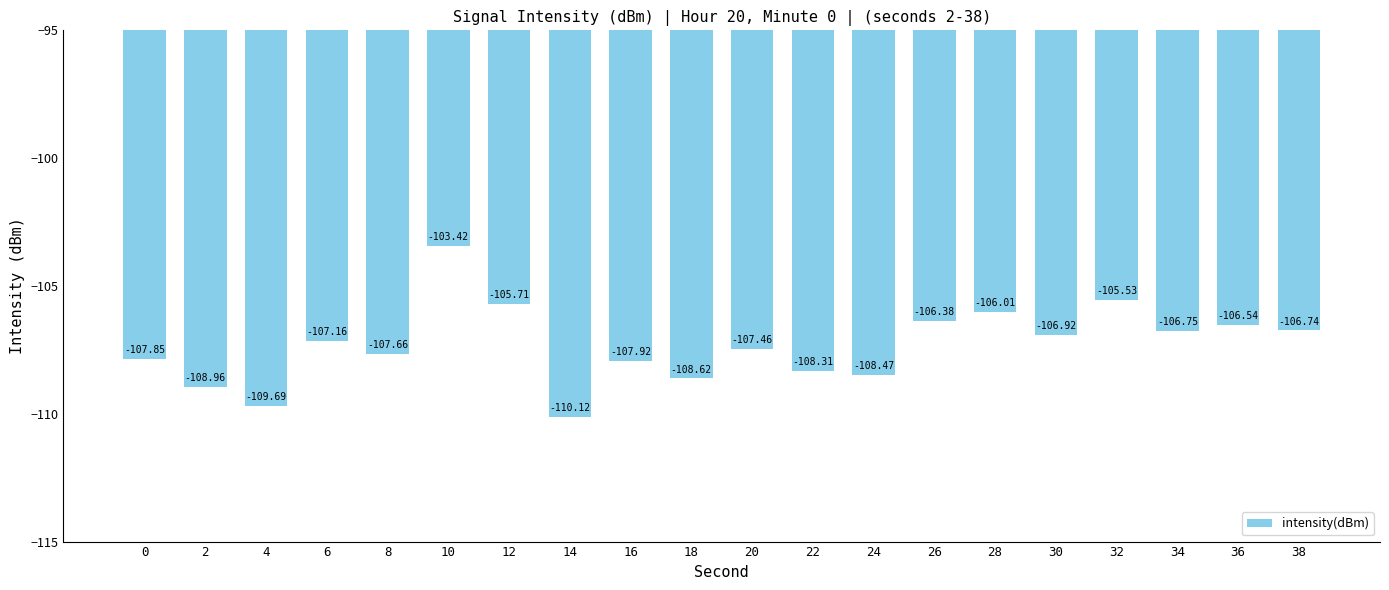

Rank the categories by value from lowest to highest.

14, 4, 2, 18, 24, 22, 16, 0, 8, 20, 6, 30, 34, 38, 36, 26, 28, 12, 32, 10